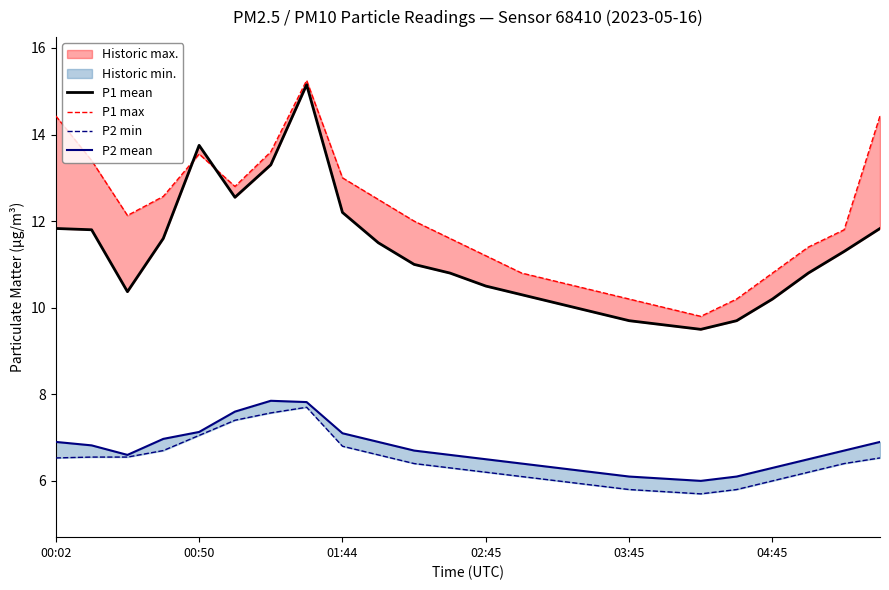

What position from the right is 9?

15